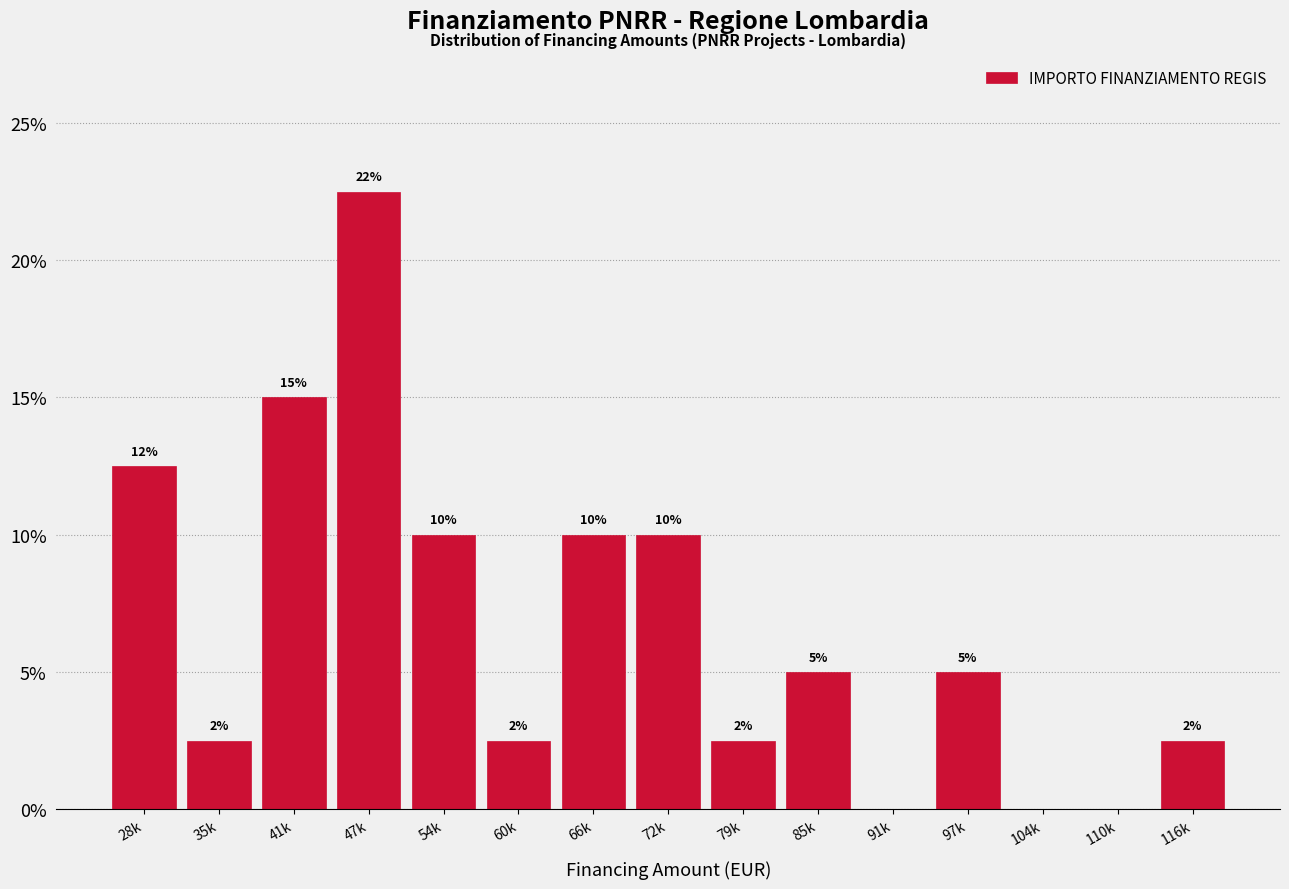

Which has a higher value, 28k or 79k?

28k